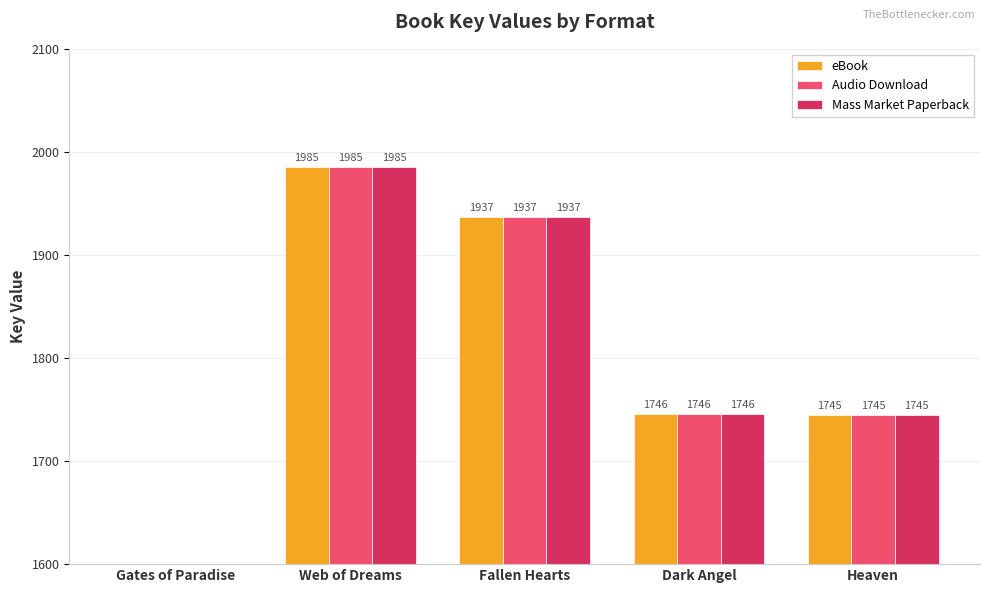

True or false: Audio Download has a value of 1985 at Web of Dreams.

True